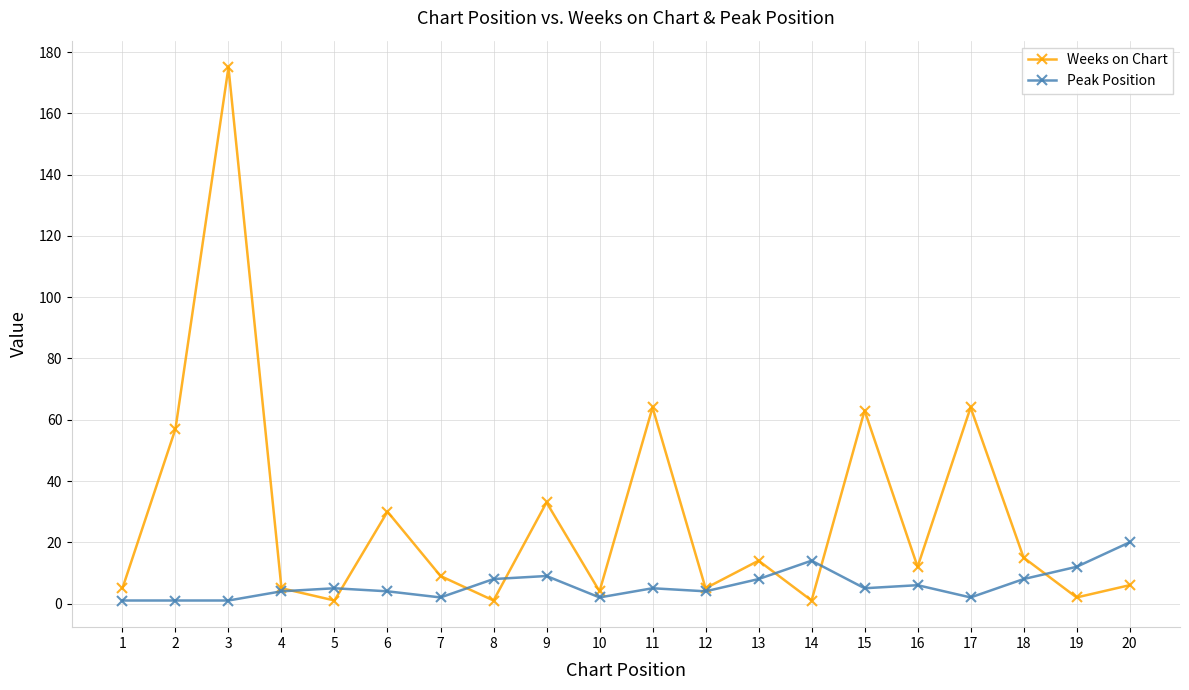

Reading left to right, list all the values displayed in this chart.

Weeks on Chart: 1=5	2=57	3=175	4=5	5=1	6=30	7=9	8=1	9=33	10=4	11=64	12=5	13=14	14=1	15=63	16=12	17=64	18=15	19=2	20=6
Peak Position: 1=1	2=1	3=1	4=4	5=5	6=4	7=2	8=8	9=9	10=2	11=5	12=4	13=8	14=14	15=5	16=6	17=2	18=8	19=12	20=20